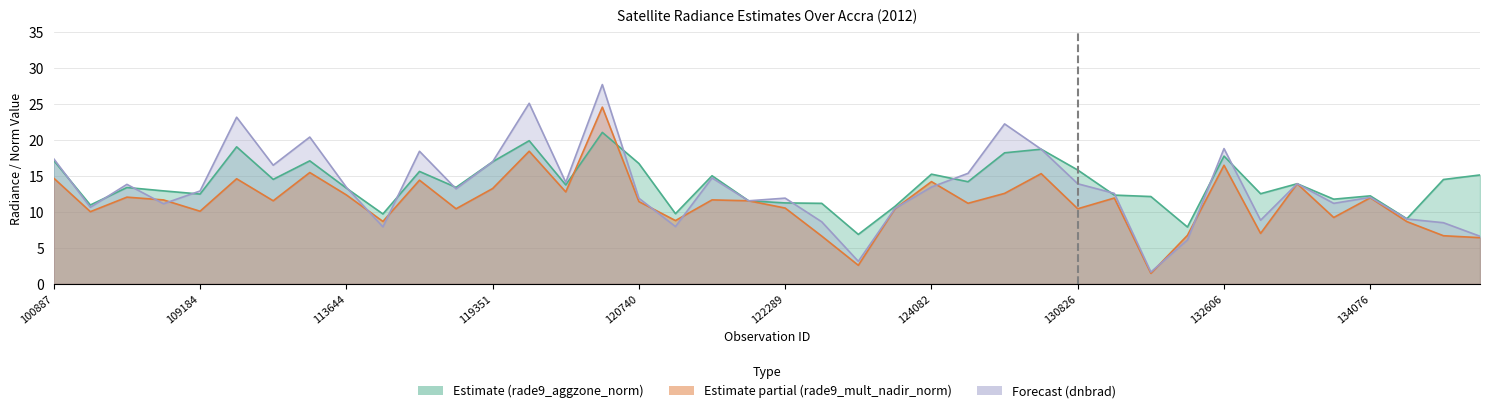

True or false: dnbrad and rade9_aggzone_norm intersect in this chart.

True